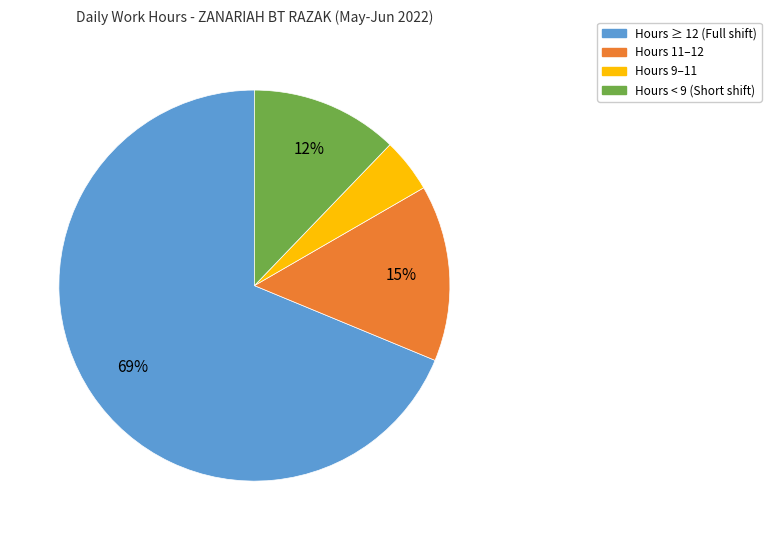

Is it true that Hours 11–12 is 21% of the pie?

False